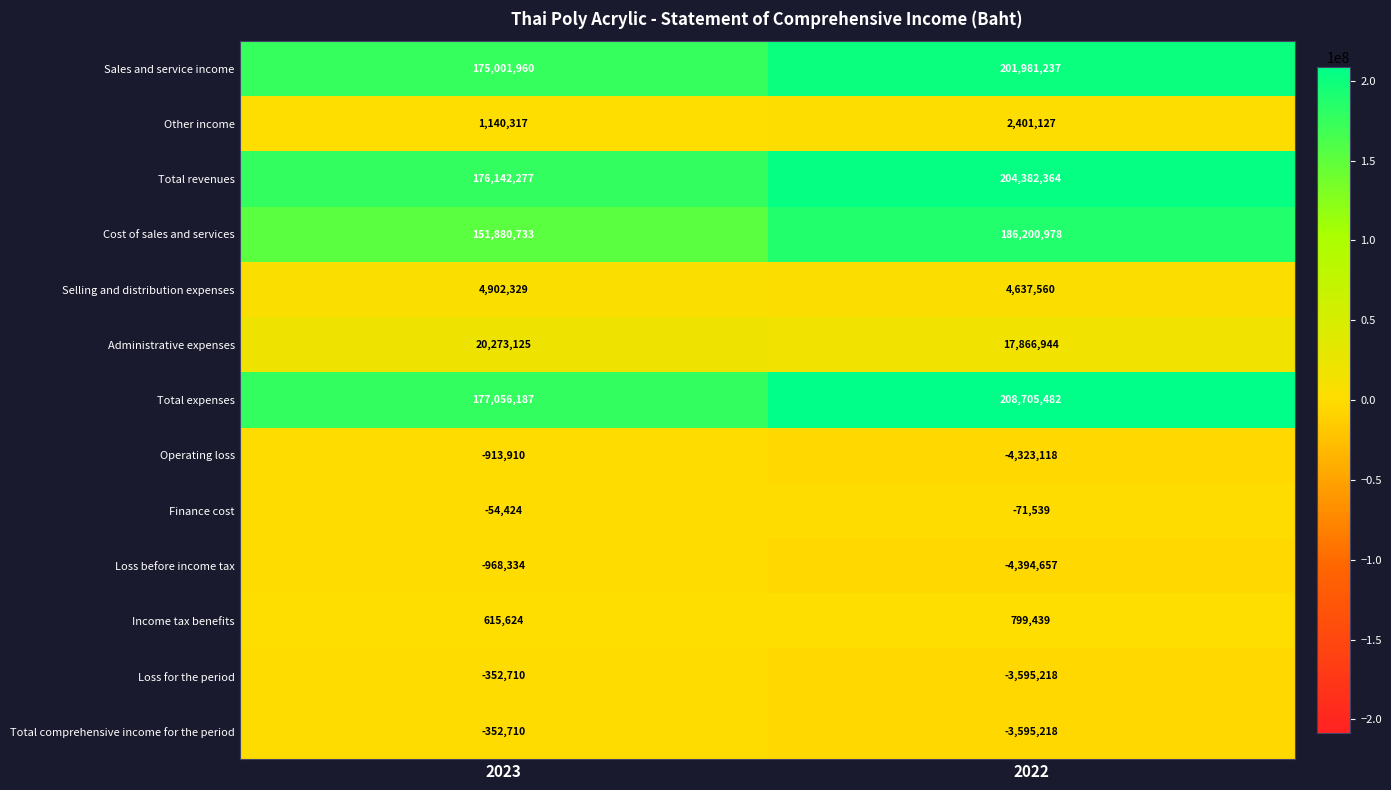

Reading right to left, extract all data points from this chart.

Sales and service income: 201981237	175001960
Other income: 2401127	1140317
Total revenues: 204382364	176142277
Cost of sales and services: 186200978	151880733
Selling and distribution expenses: 4637560	4902329
Administrative expenses: 17866944	20273125
Total expenses: 208705482	177056187
Operating loss: -4323118	-913910
Finance cost: -71539	-54424
Loss before income tax: -4394657	-968334
Income tax benefits: 799439	615624
Loss for the period: -3595218	-352710
Total comprehensive income for the period: -3595218	-352710